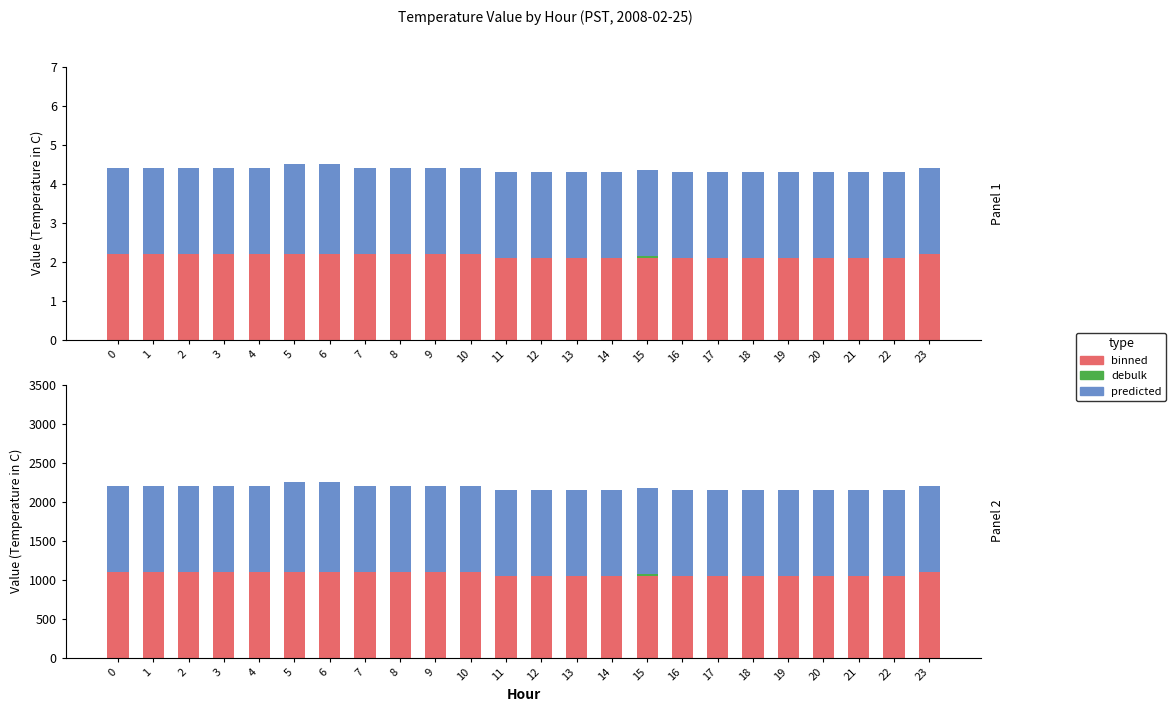

How many data points in predicted are above 1100?

2